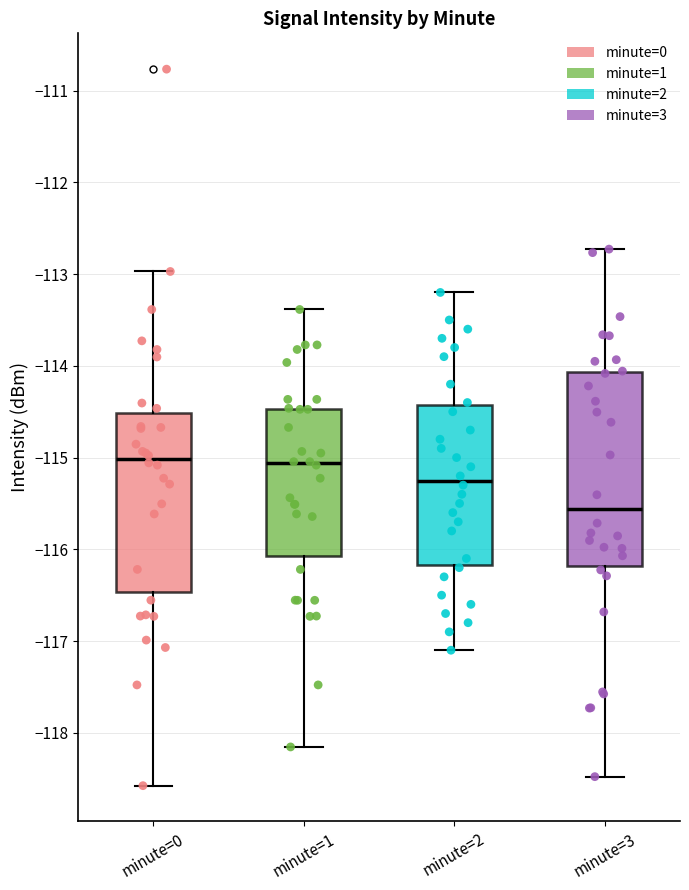

Reading left to right, transcribe this box plot: for each box, give where its median line is, the range the box spans, and where its two whiskers end, as read against the y-axis. The values are not printed on the chart, so give them approximately, as read against the axis.

minute=0: median -115.0, box -116.5 to -114.5, whiskers -118.6 to -113.0
minute=1: median -115.1, box -116.1 to -114.5, whiskers -118.2 to -113.4
minute=2: median -115.2, box -116.2 to -114.4, whiskers -117.1 to -113.2
minute=3: median -115.6, box -116.2 to -114.1, whiskers -118.5 to -112.7